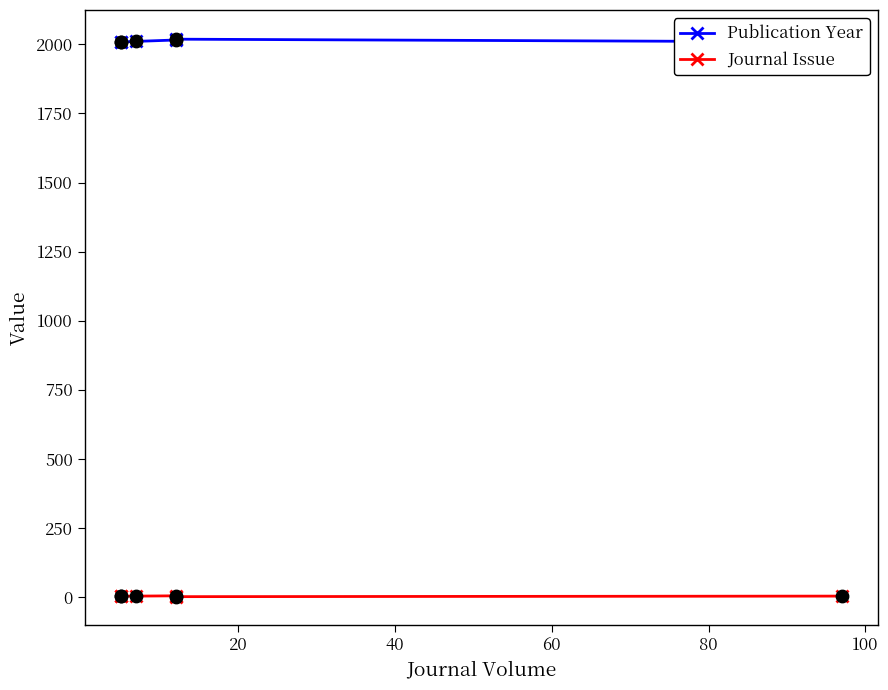

Which series has the largest total across all categories?

Publication Year